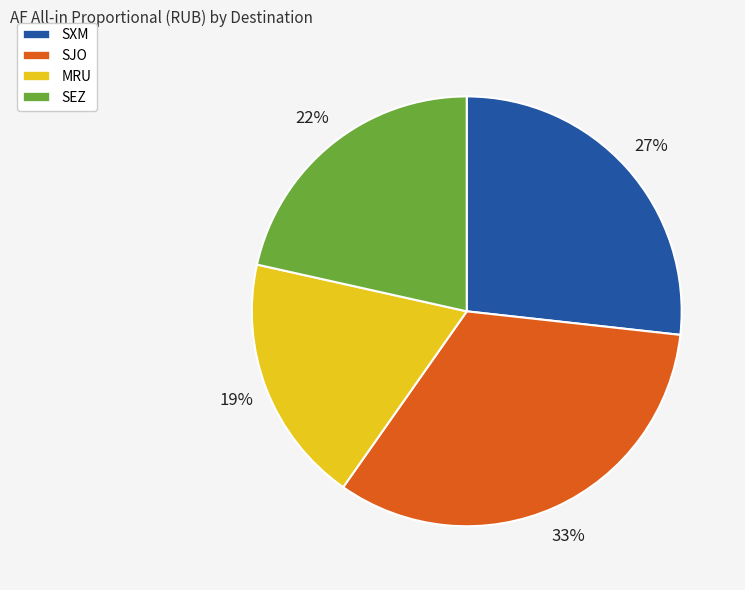

Is there a majority slice in this chart?

No